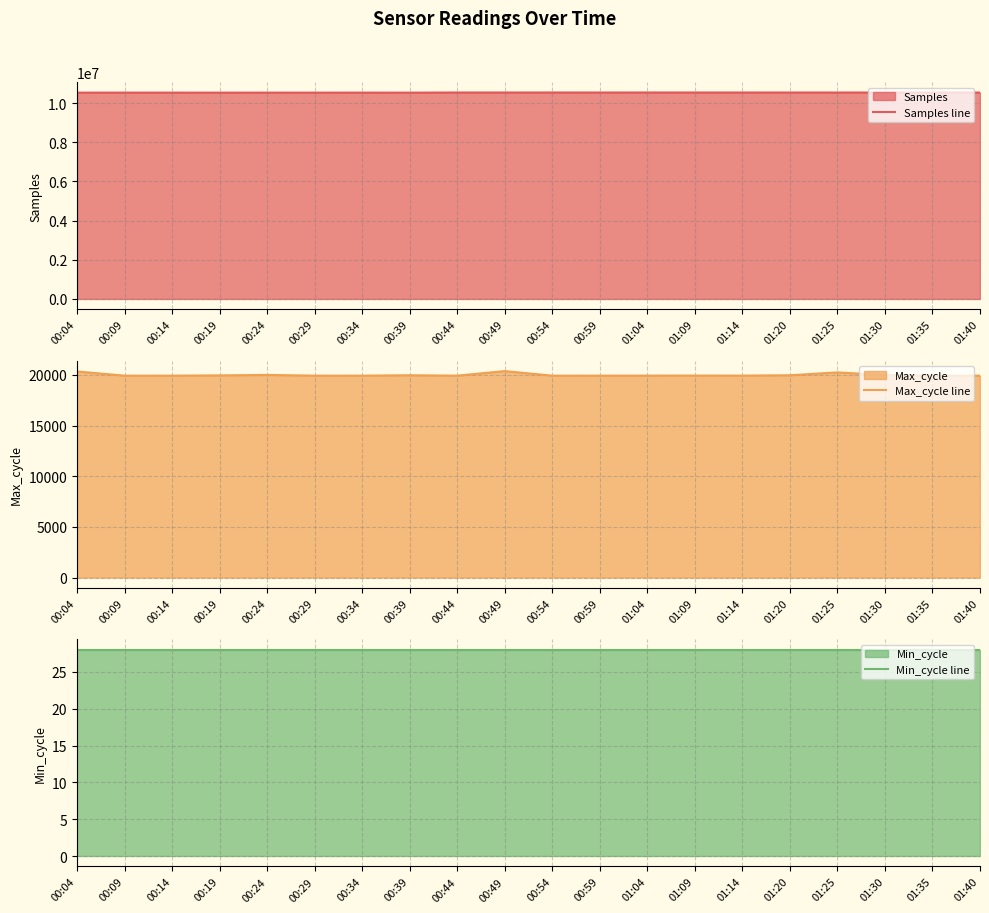

Which has a higher value, 00:24 or 01:35?

01:35